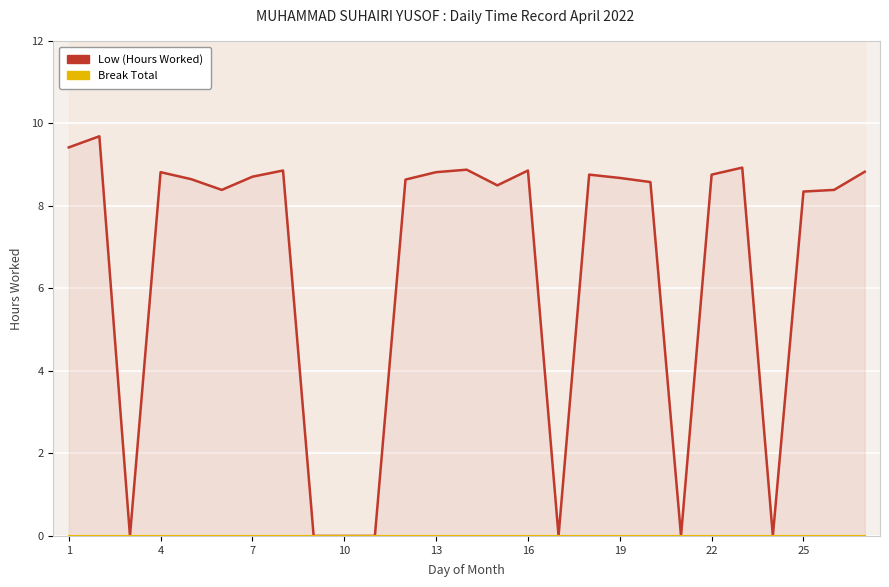

The Break Total series shows 0.0 at 20. True or false?

True